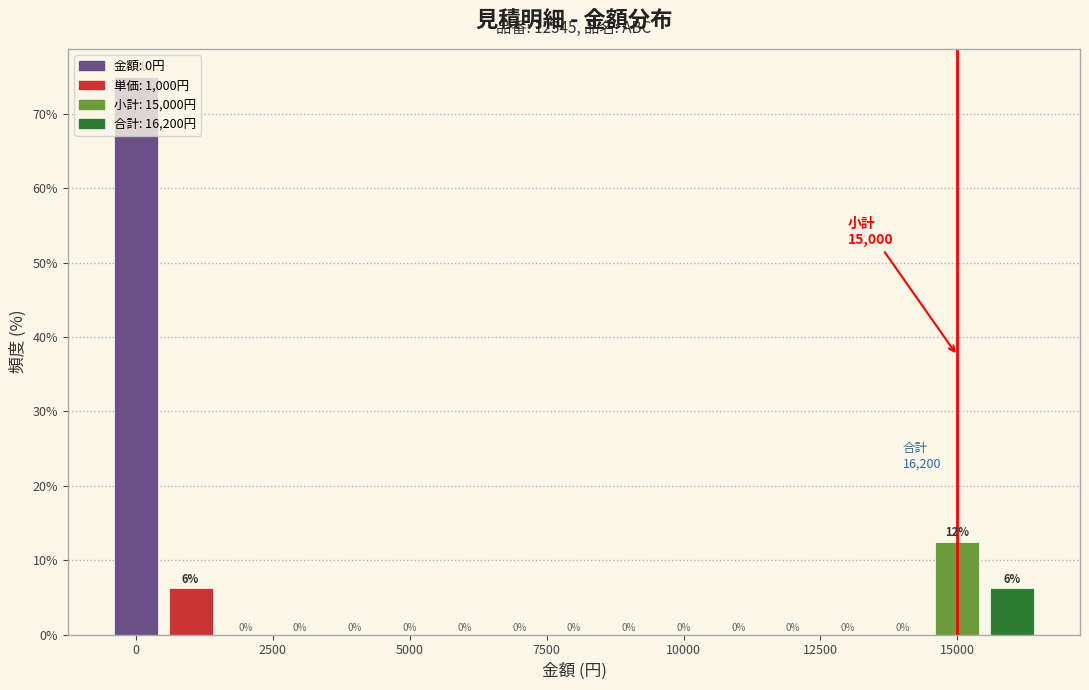

Around what value on the x-axis is the tallest bar? Give the approximate position of its centre, as read against the axis.

0